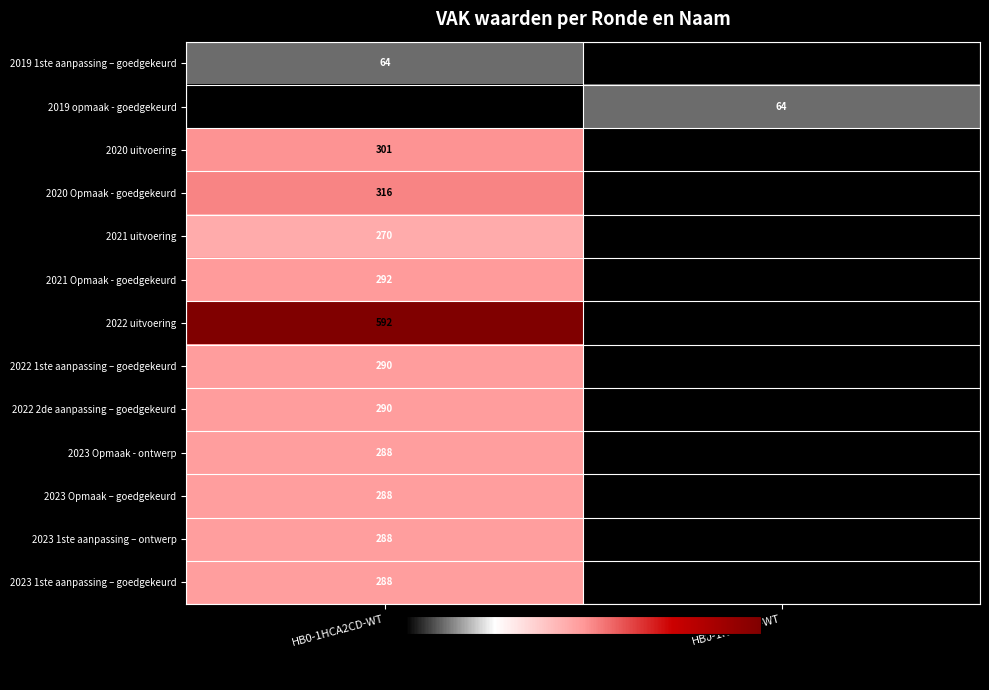

True or false: 2023 Opmaak – goedgekeurd has a value of 288 at HB0-1HCA2CD-WT.

True